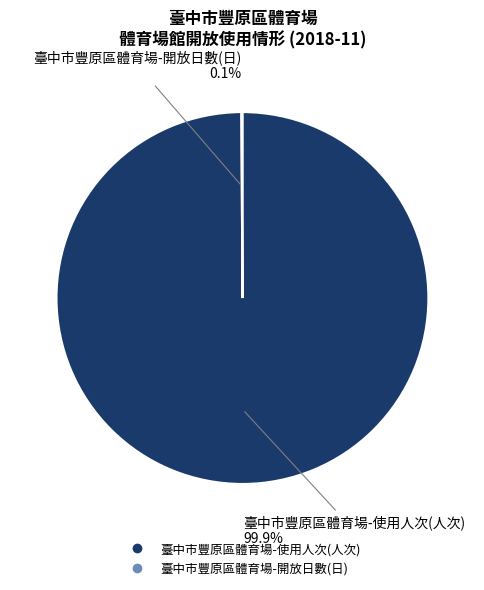

Which slice represents more than half of the pie?

臺中市豐原區體育場-使用人次(人次)